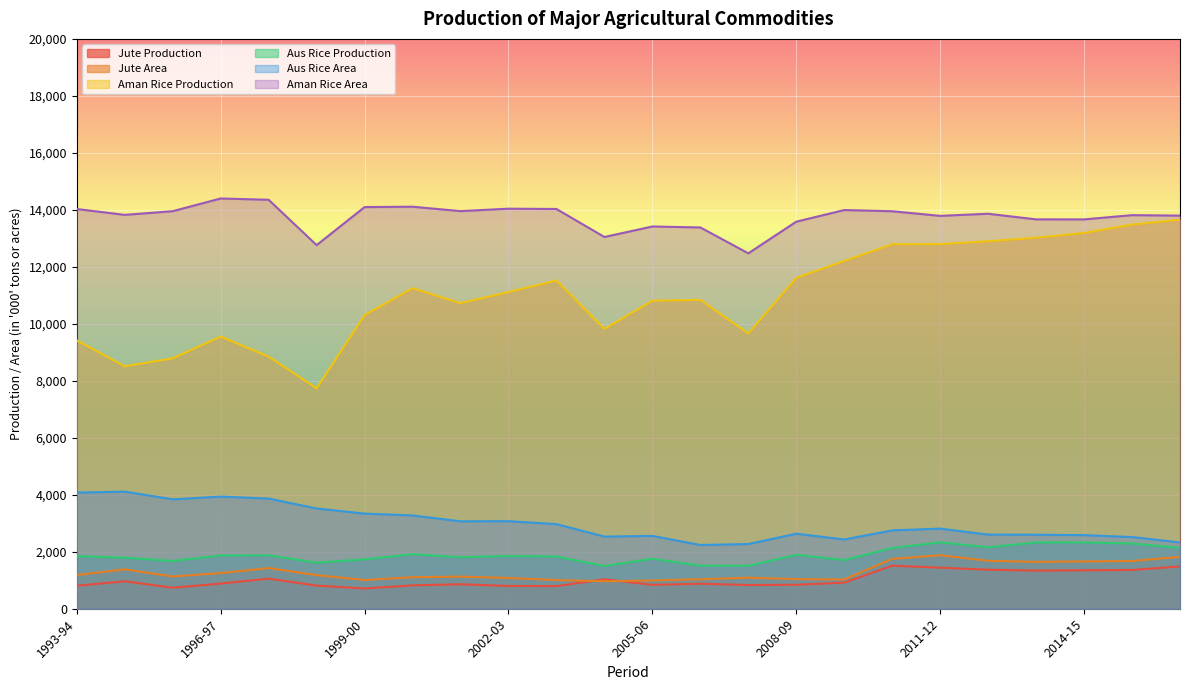

Which series has the largest total across all categories?

Aman Rice Area